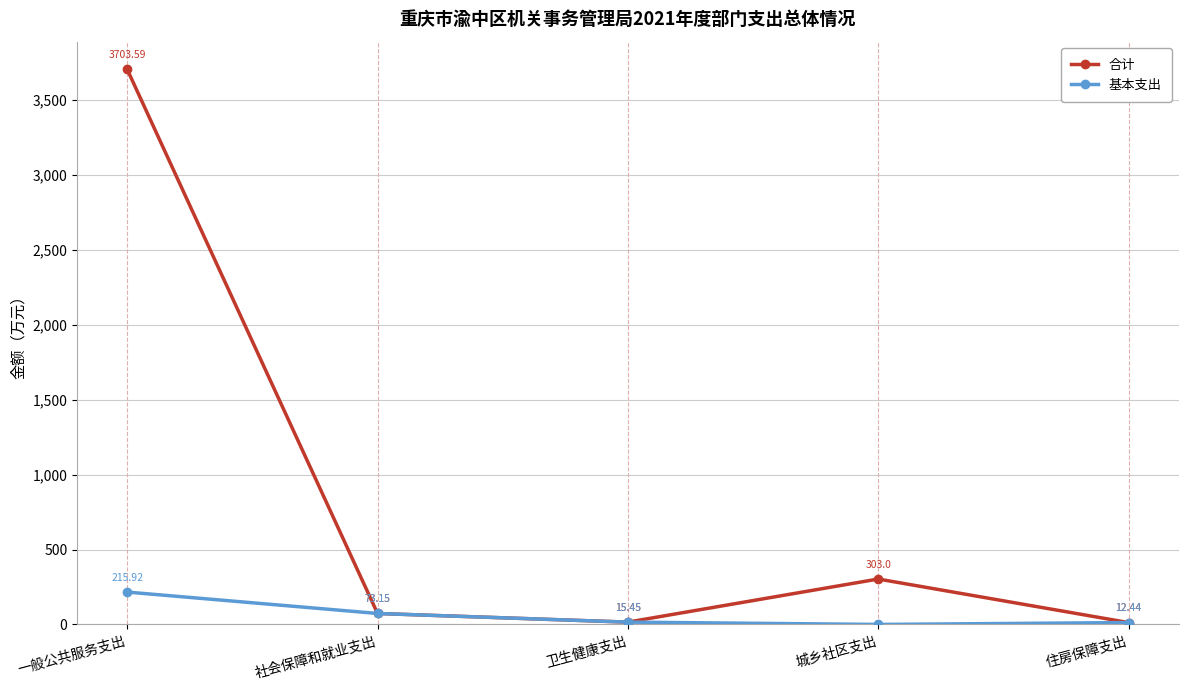

What is the lowest value of the 合计 series?

12.4